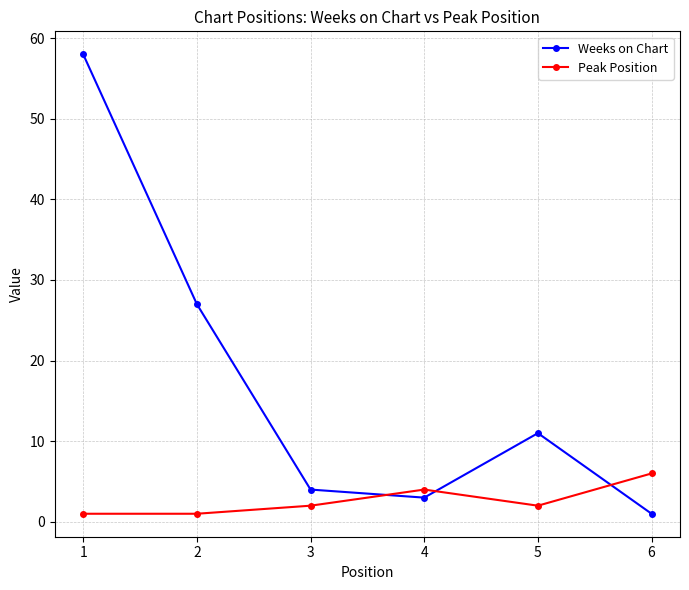

Where is Weeks on Chart nearest to the value 29?

2